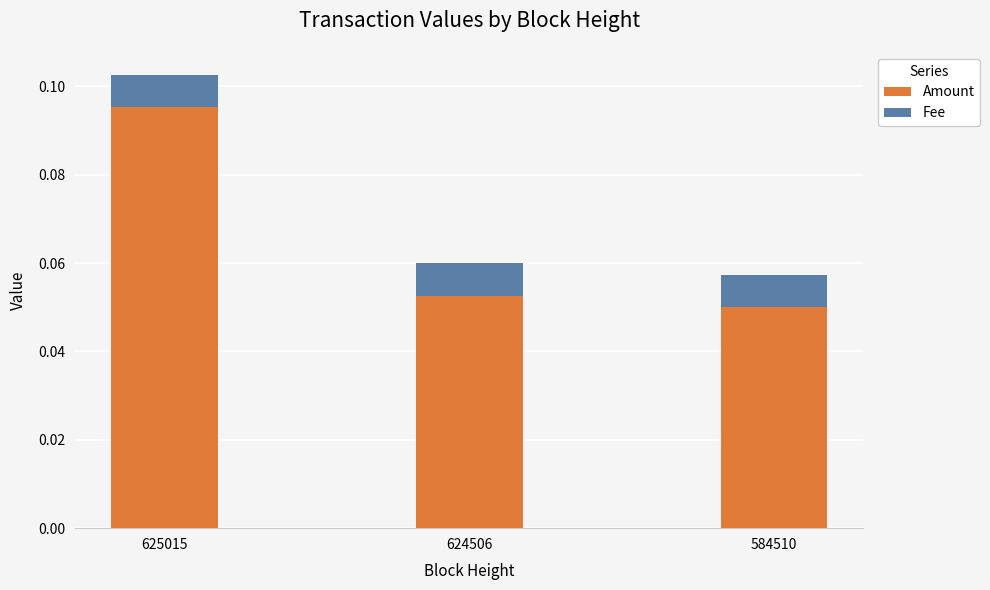

At which label does Amount reach its minimum?

584510